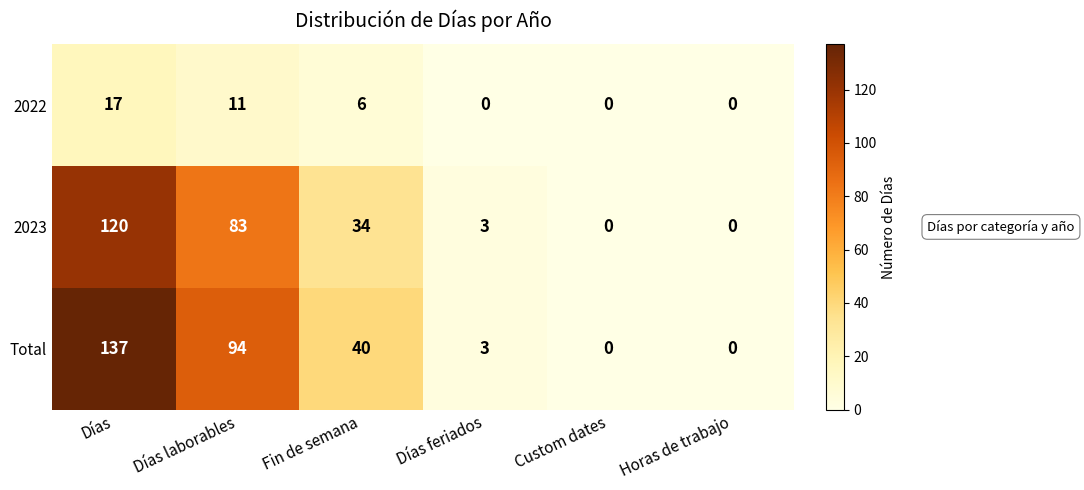

True or false: 2023 has a value of 0 at Custom dates.

True